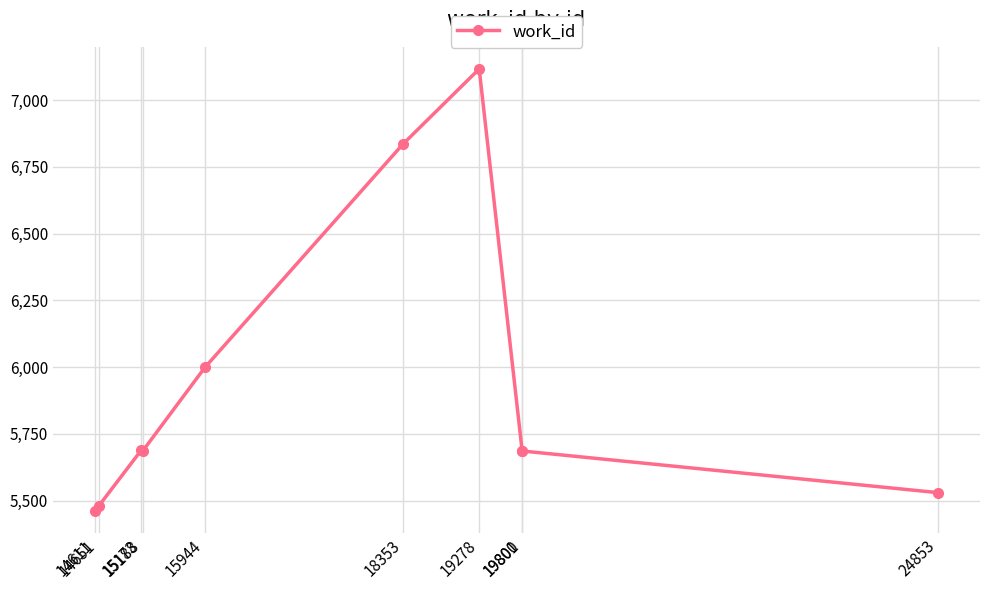

What is the minimum value shown in the chart?

5462